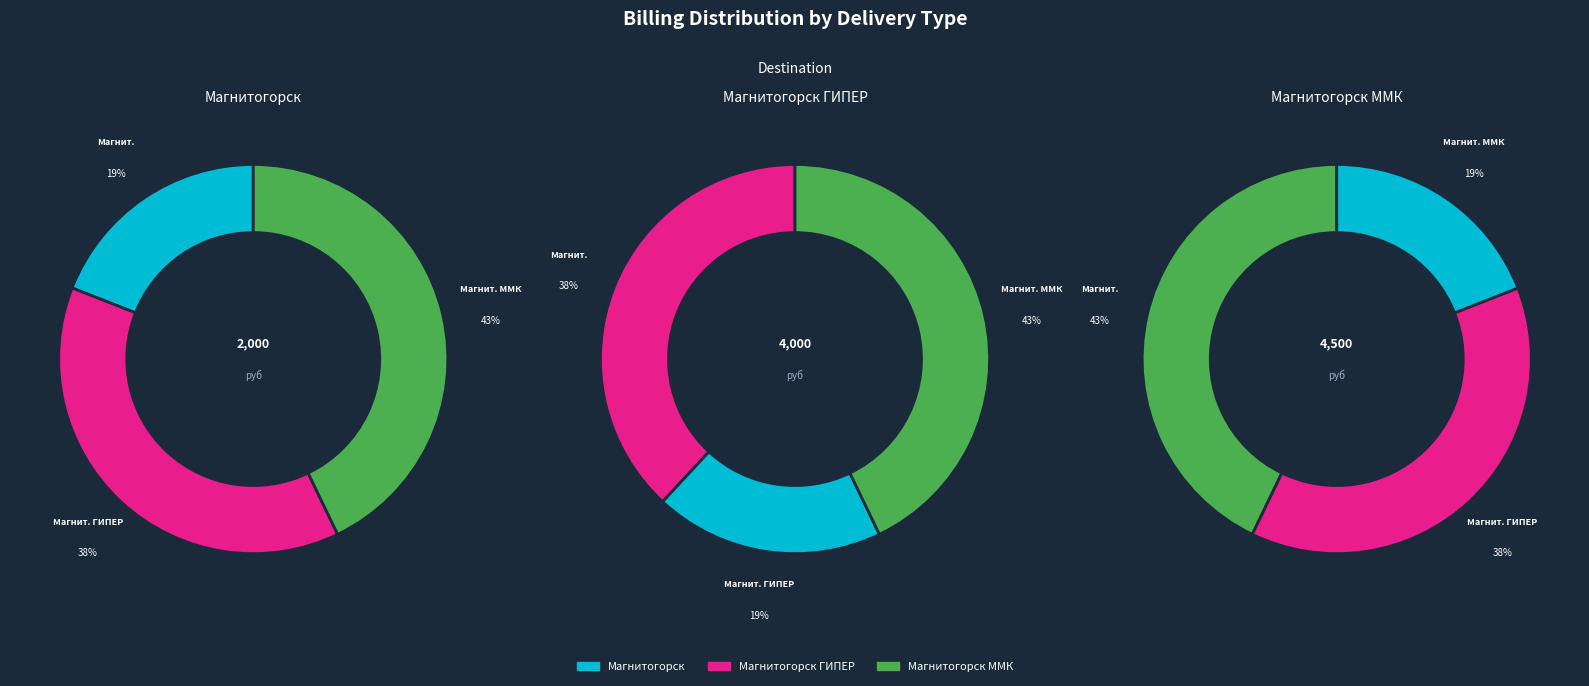

To the nearest percent, what is the difference between the largest and smallest slice percentages?

24%